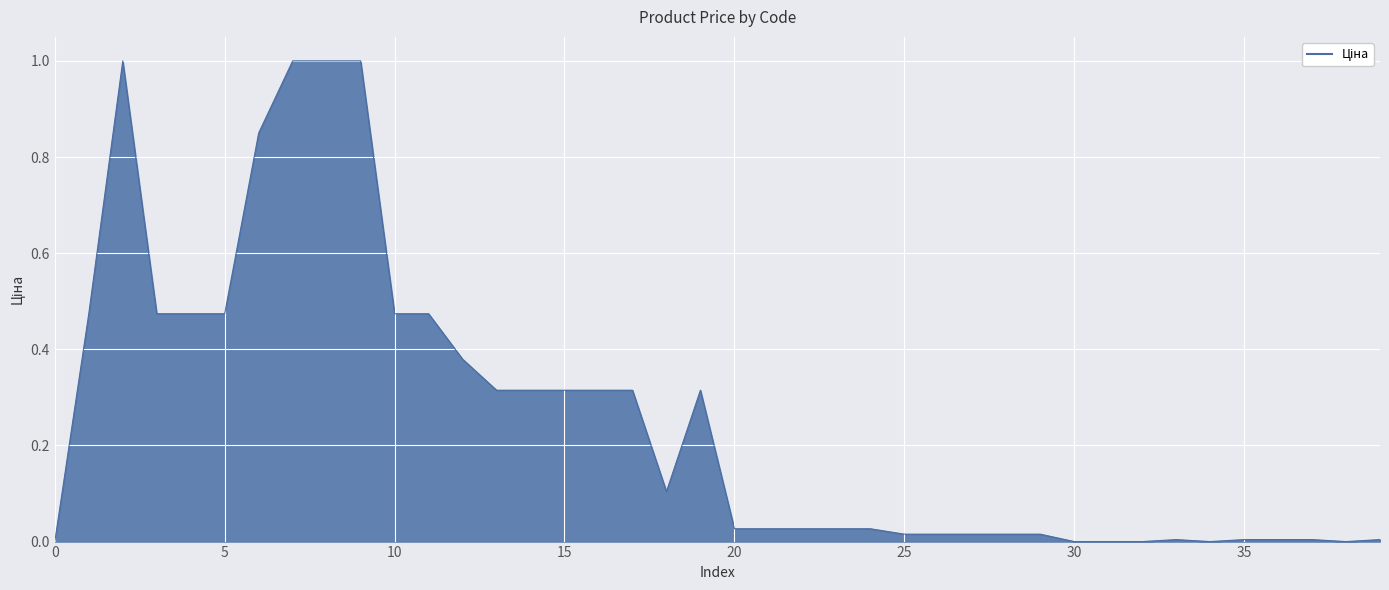

What is the maximum value shown in the chart?

1.0